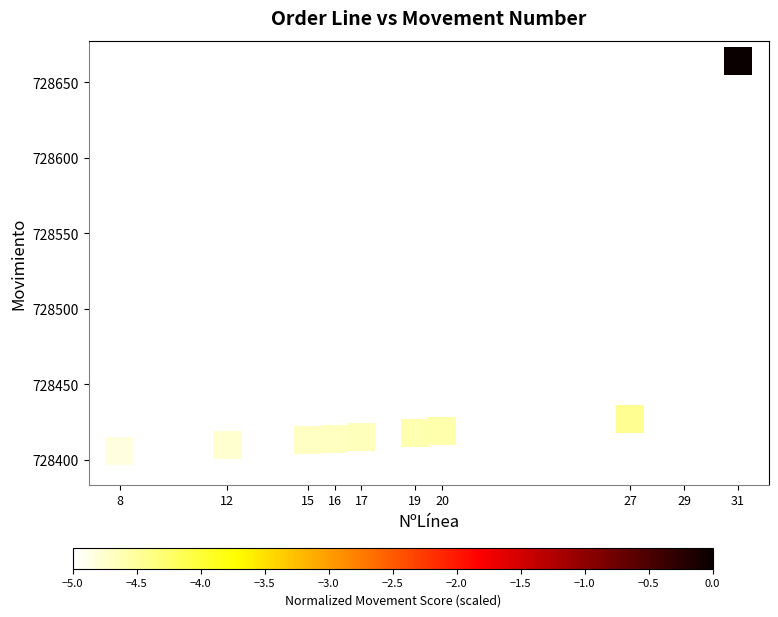

What is the average Y value?

728438